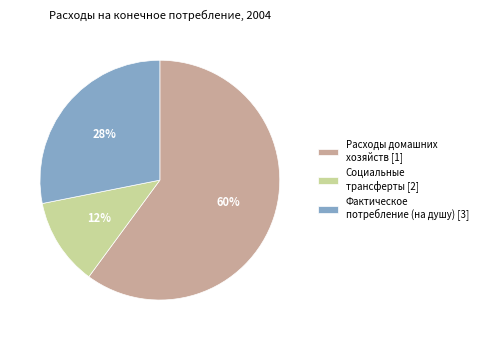

Rank the categories by value from highest to lowest.

Расходы домашних хозяйств [1], Фактическое потребление (на душу) [3], Социальные трансферты [2]